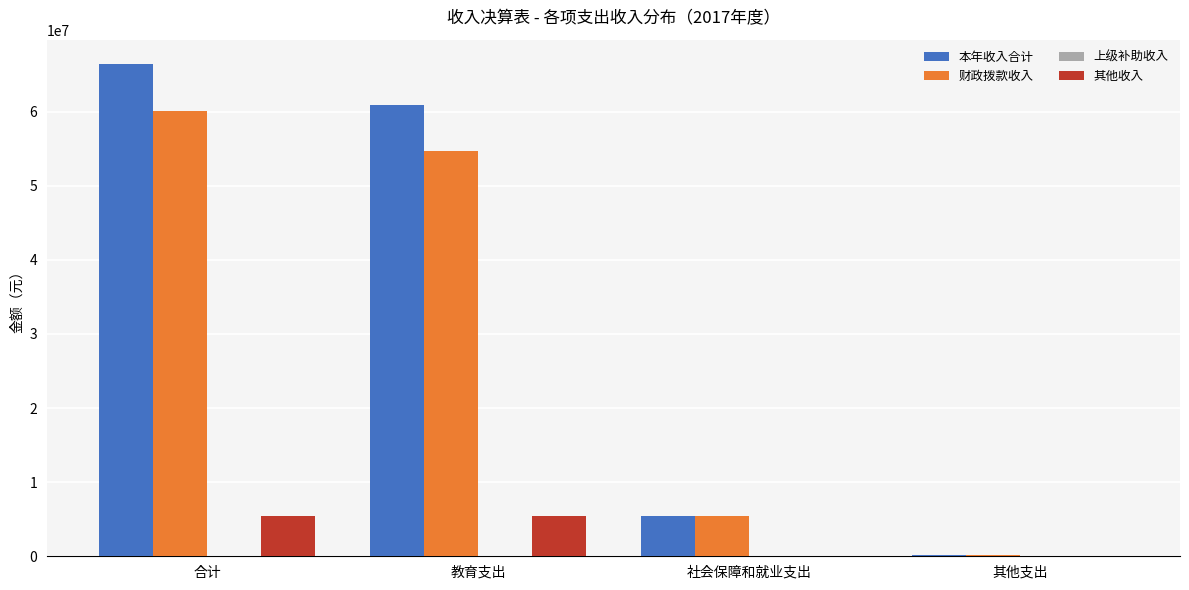

Read the 财政拨款收入 value at 社会保障和就业支出.

5368449.6